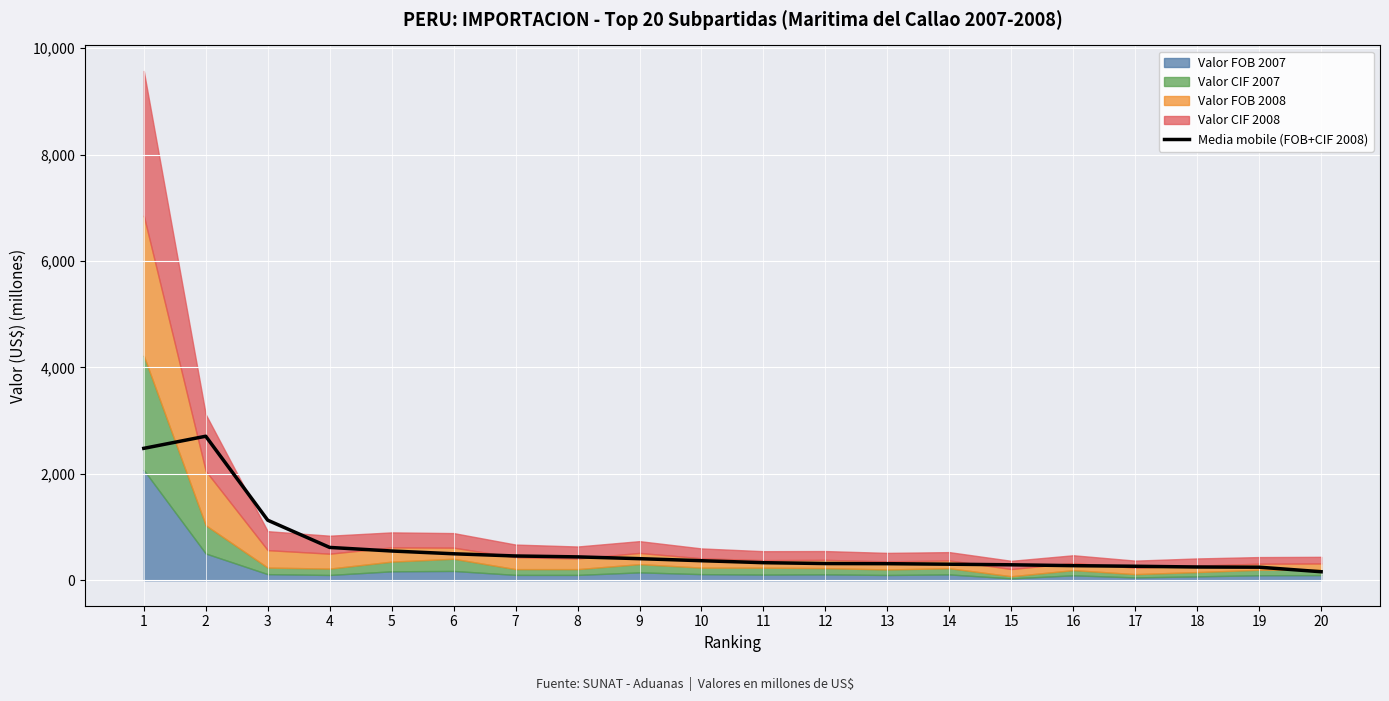

Which category has the lowest value across all series?

20